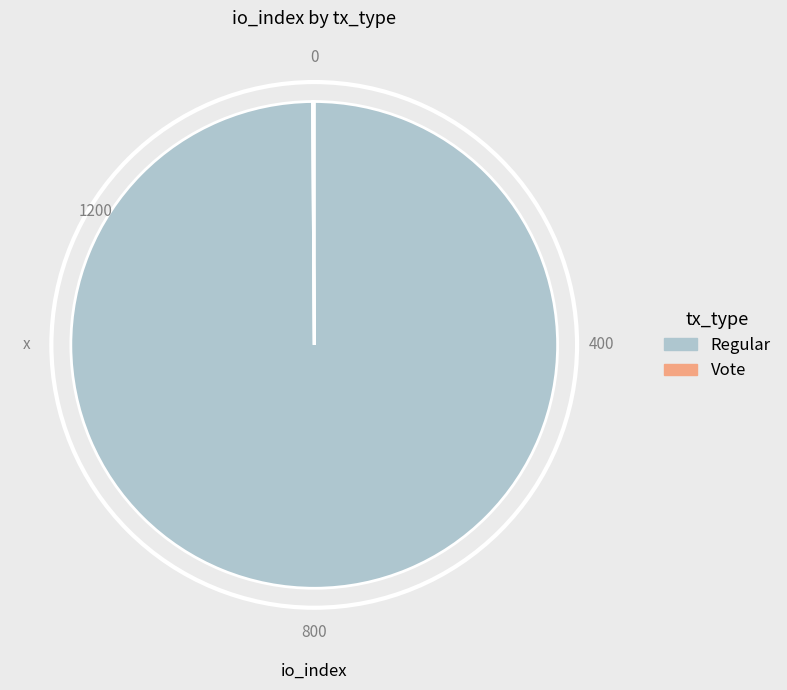

Is there any slice that represents more than half of the pie?

Yes